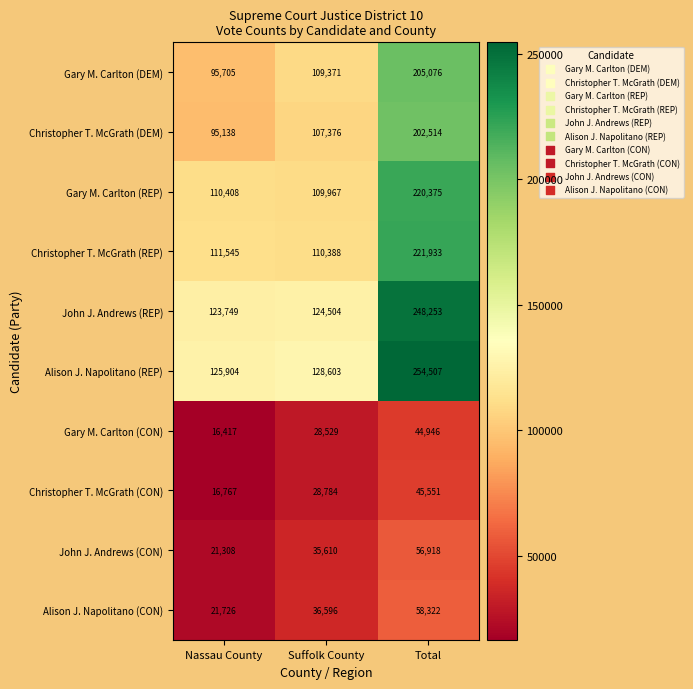

How many data points does each series have?

3